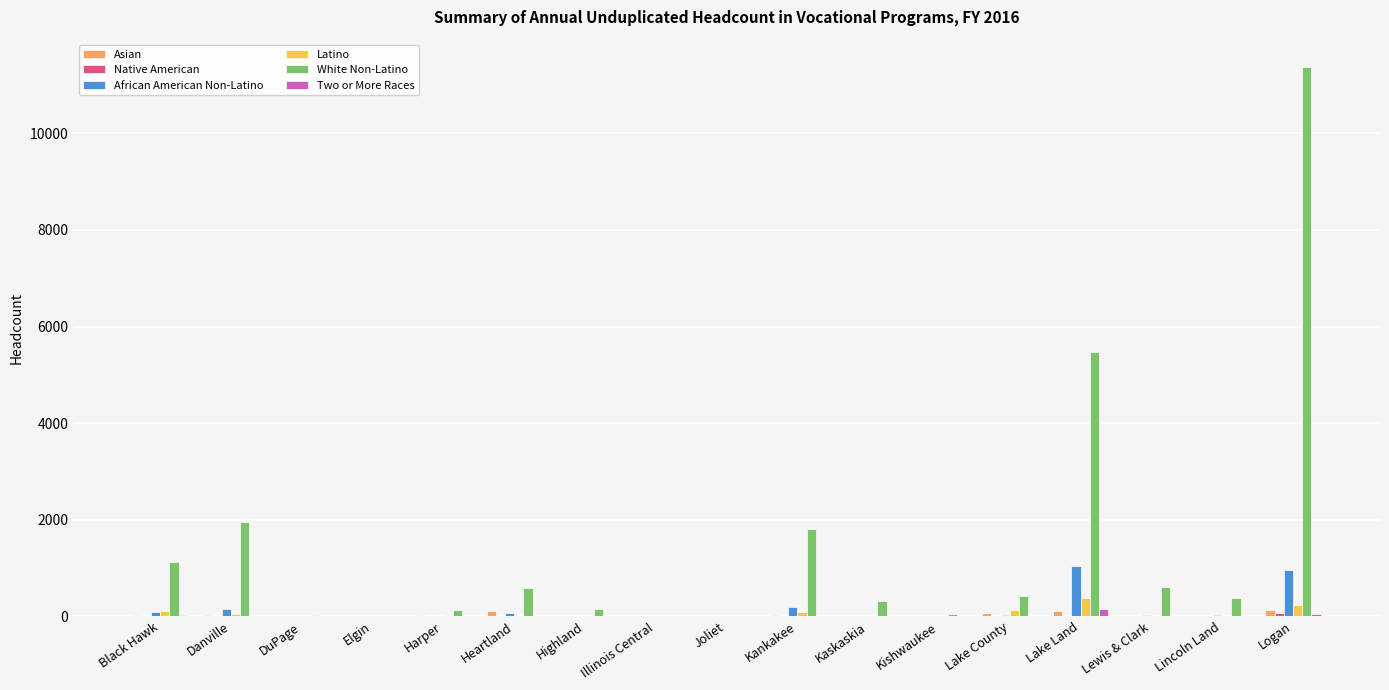

The Latino series shows 0 at Illinois Central. True or false?

True